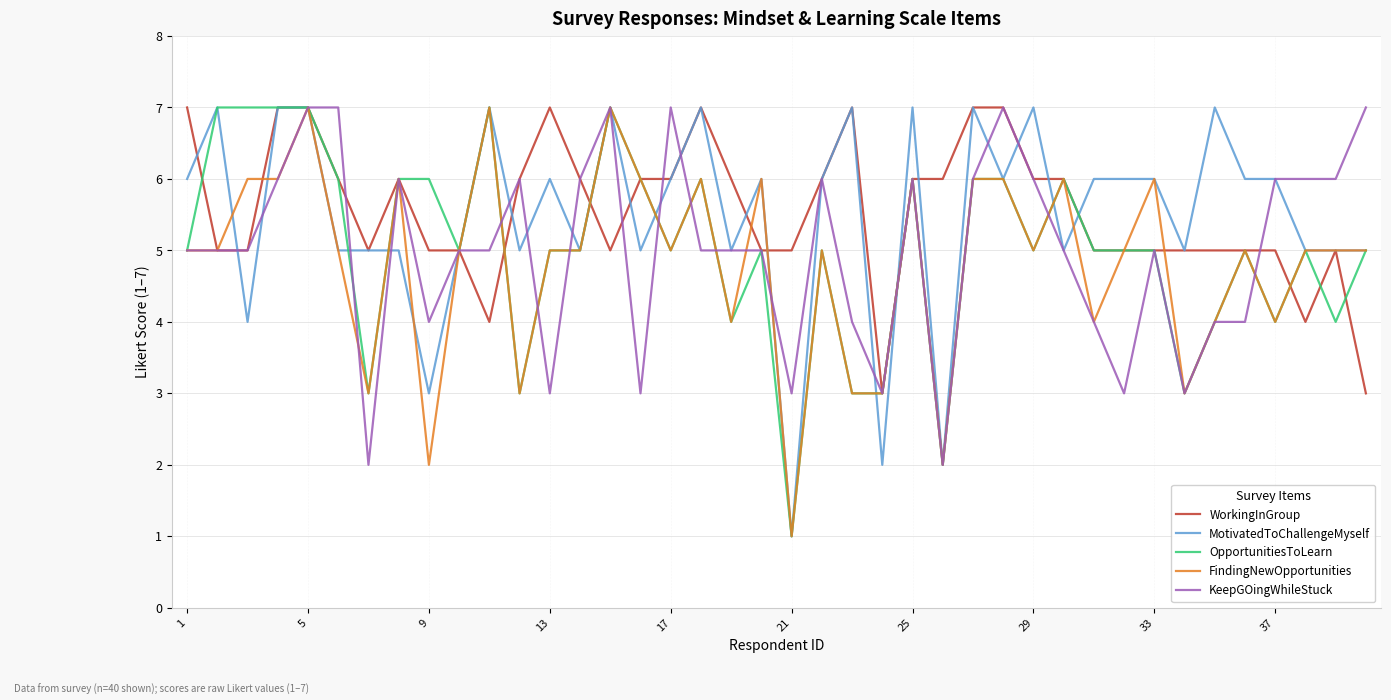

What is the maximum value shown in the chart?

7